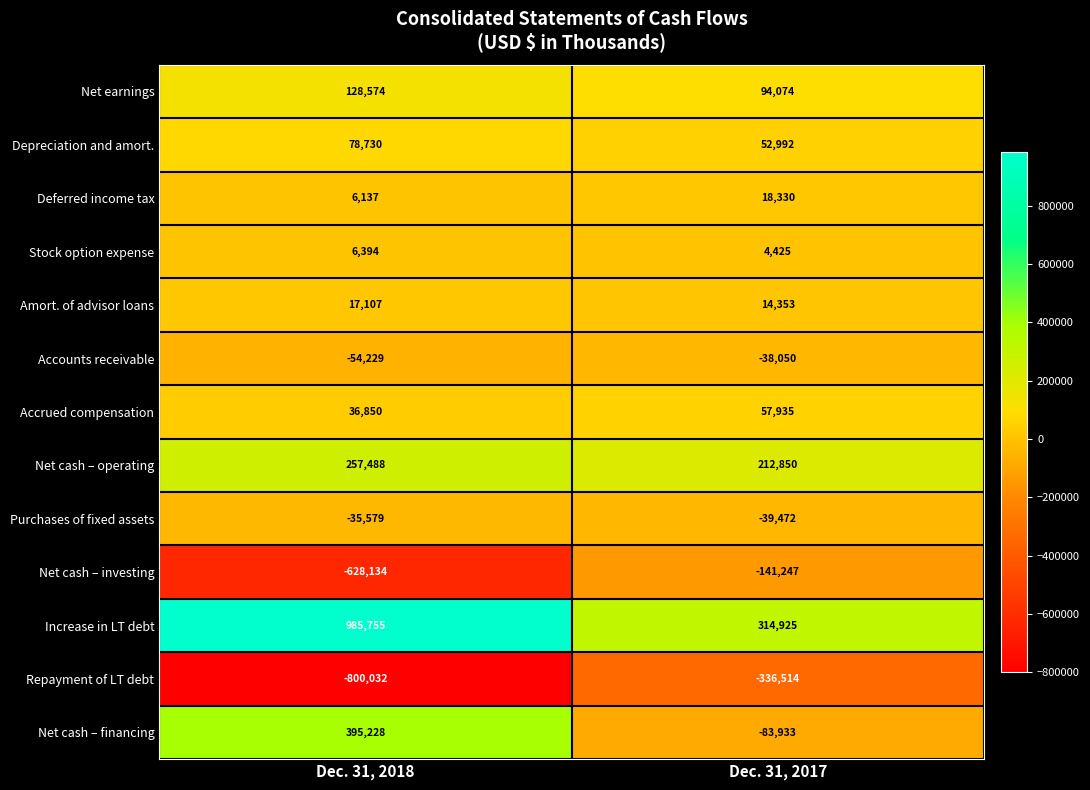

Which series has the widest spread of values?

Increase in LT debt